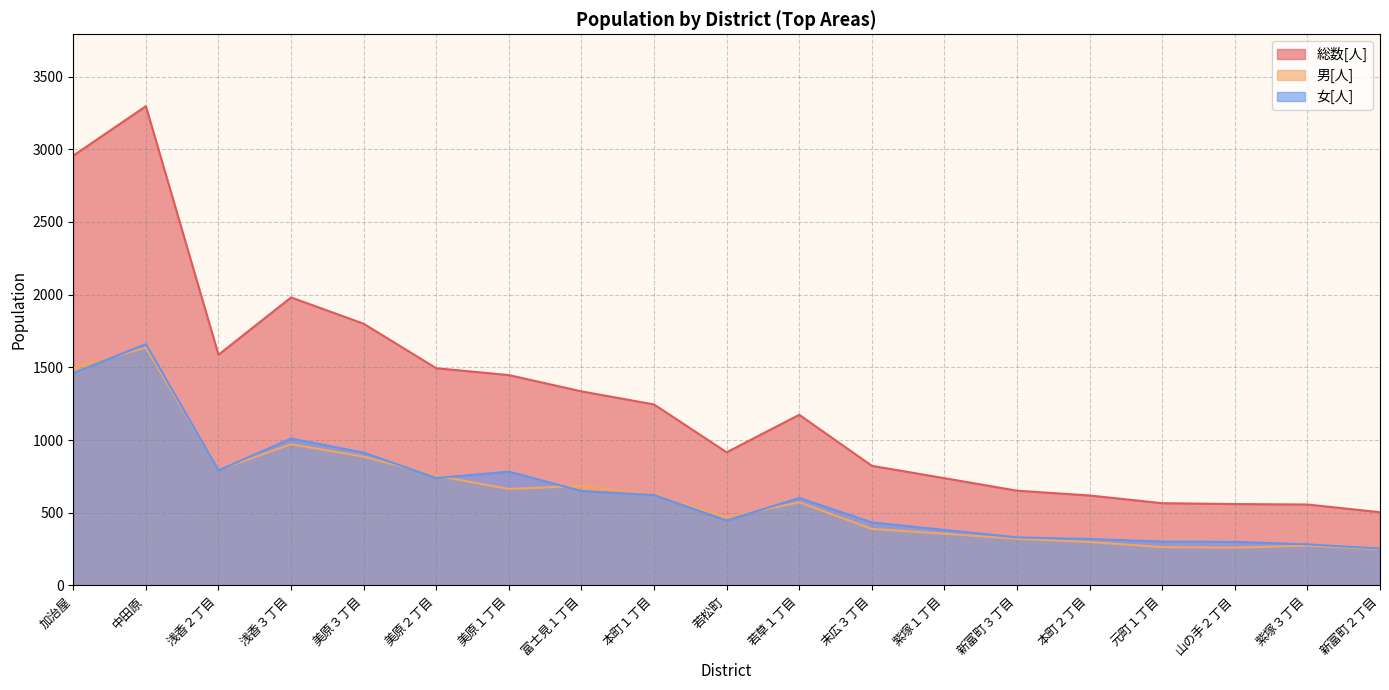

The 男[人] series shows 1495 at 加治屋. True or false?

True